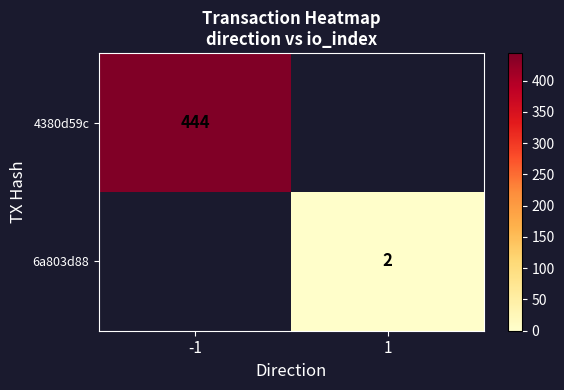

Is the value of 4380d59c at -1 greater than the value of 6a803d88 at 1?

Yes